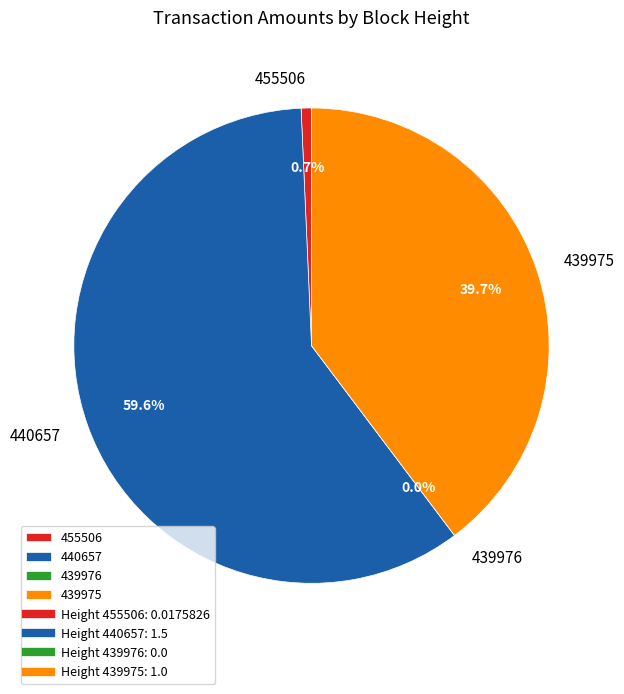

To the nearest percent, what is the difference between the largest and smallest slice percentages?

60%